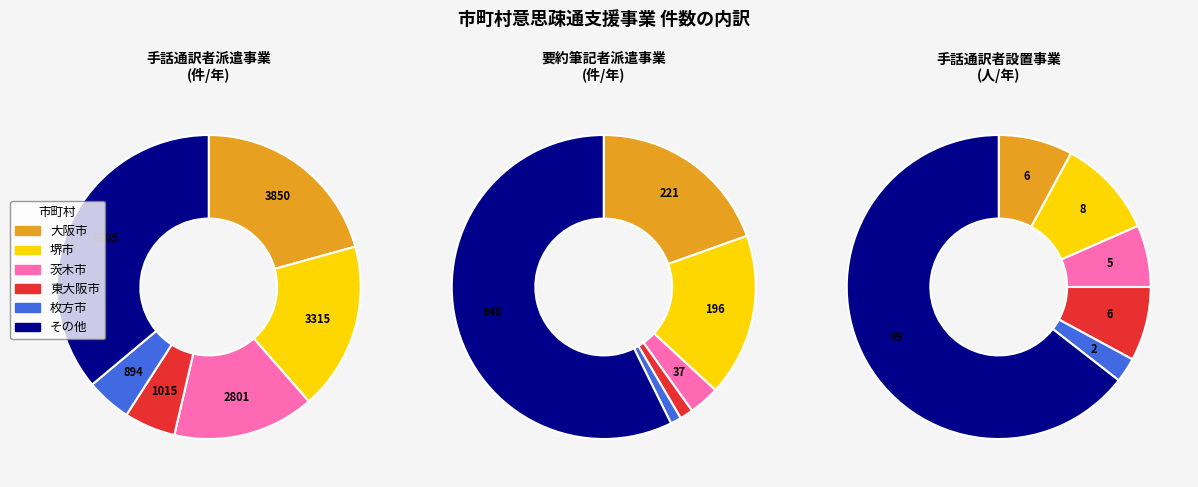

Does any single category account for the majority?

No